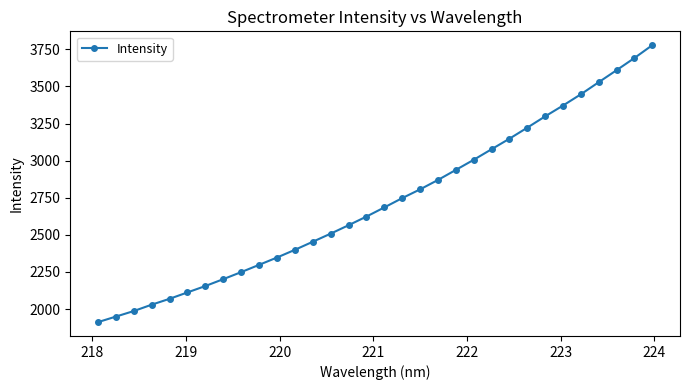

What is the average value?

2721.1